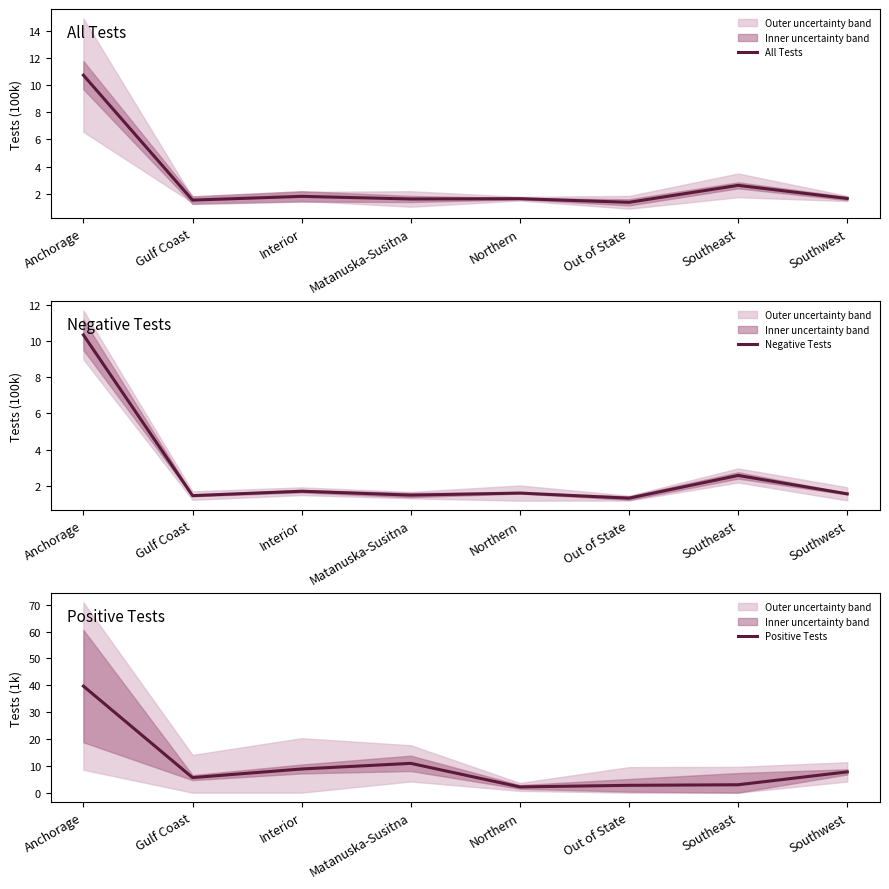

Reading right to left, list all the values displayed in this chart.

All Tests: Southwest=1.6	Southeast=2.6	Out of State=1.4	Northern=1.6	Matanuska-Susitna=1.6	Interior=1.8	Gulf Coast=1.5	Anchorage=10.7
Negative Tests: Southwest=1.6	Southeast=2.6	Out of State=1.3	Northern=1.6	Matanuska-Susitna=1.5	Interior=1.7	Gulf Coast=1.5	Anchorage=10.3
Positive Tests: Southwest=7.7	Southeast=2.9	Out of State=2.7	Northern=2.1	Matanuska-Susitna=10.9	Interior=8.8	Gulf Coast=5.6	Anchorage=39.7